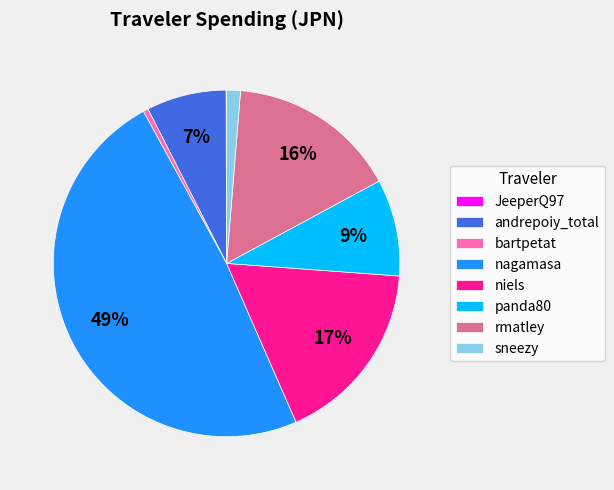

What is the largest slice in the pie chart?

nagamasa